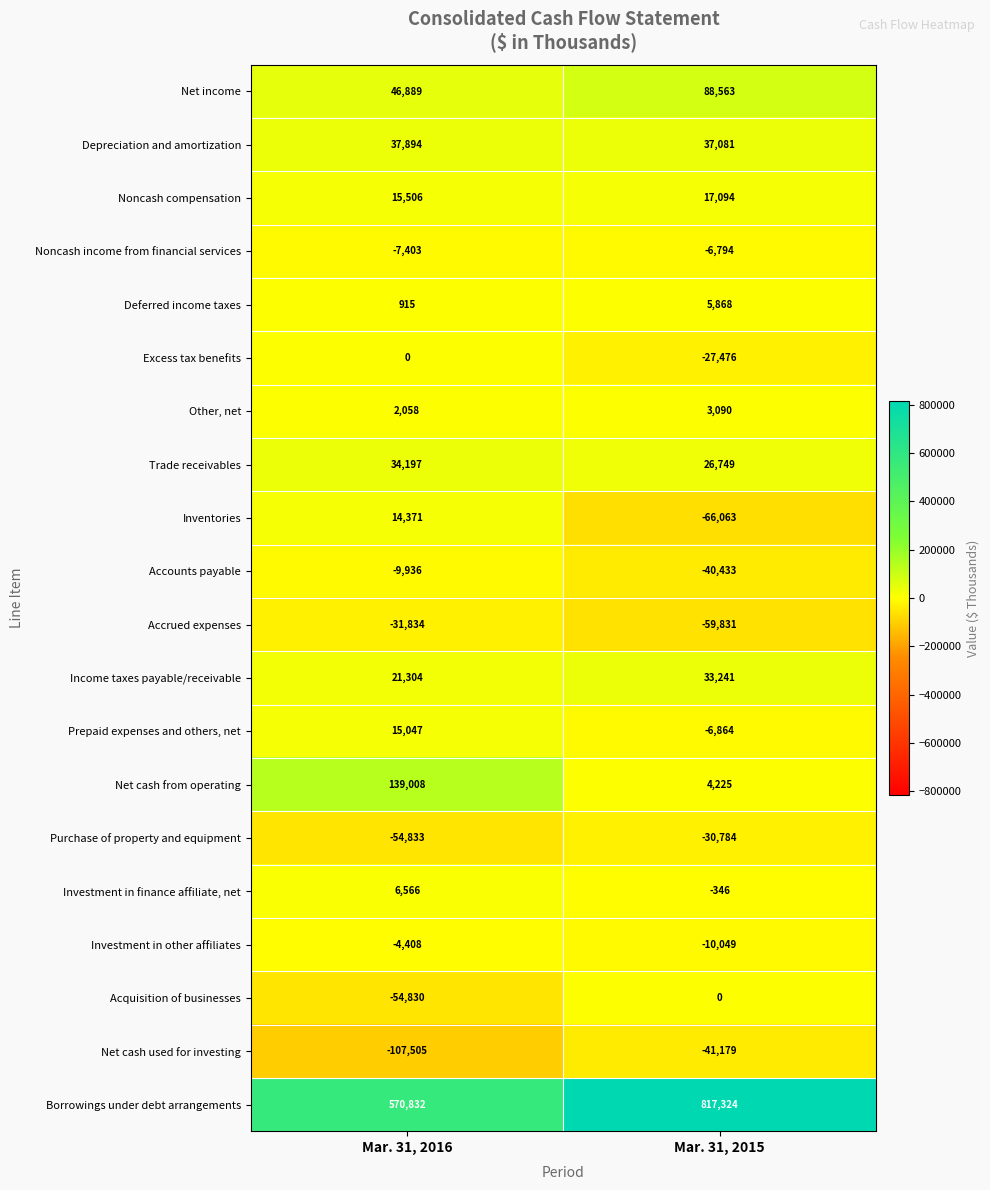

Which series changed the most between Mar. 31, 2016 and Mar. 31, 2015?

Borrowings under debt arrangements